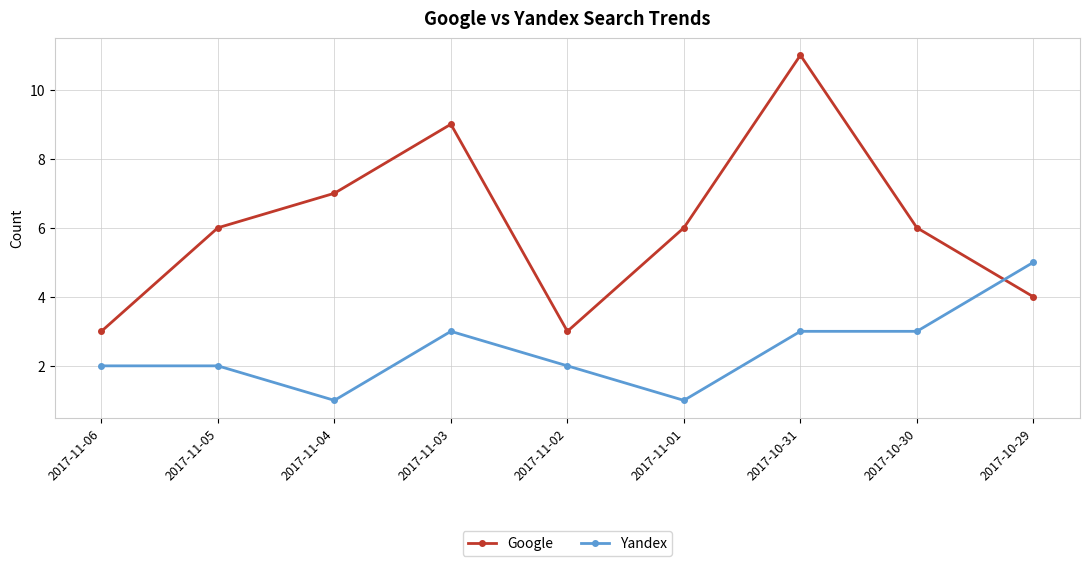

Count the Yandex values in the range 2 to 3.

6